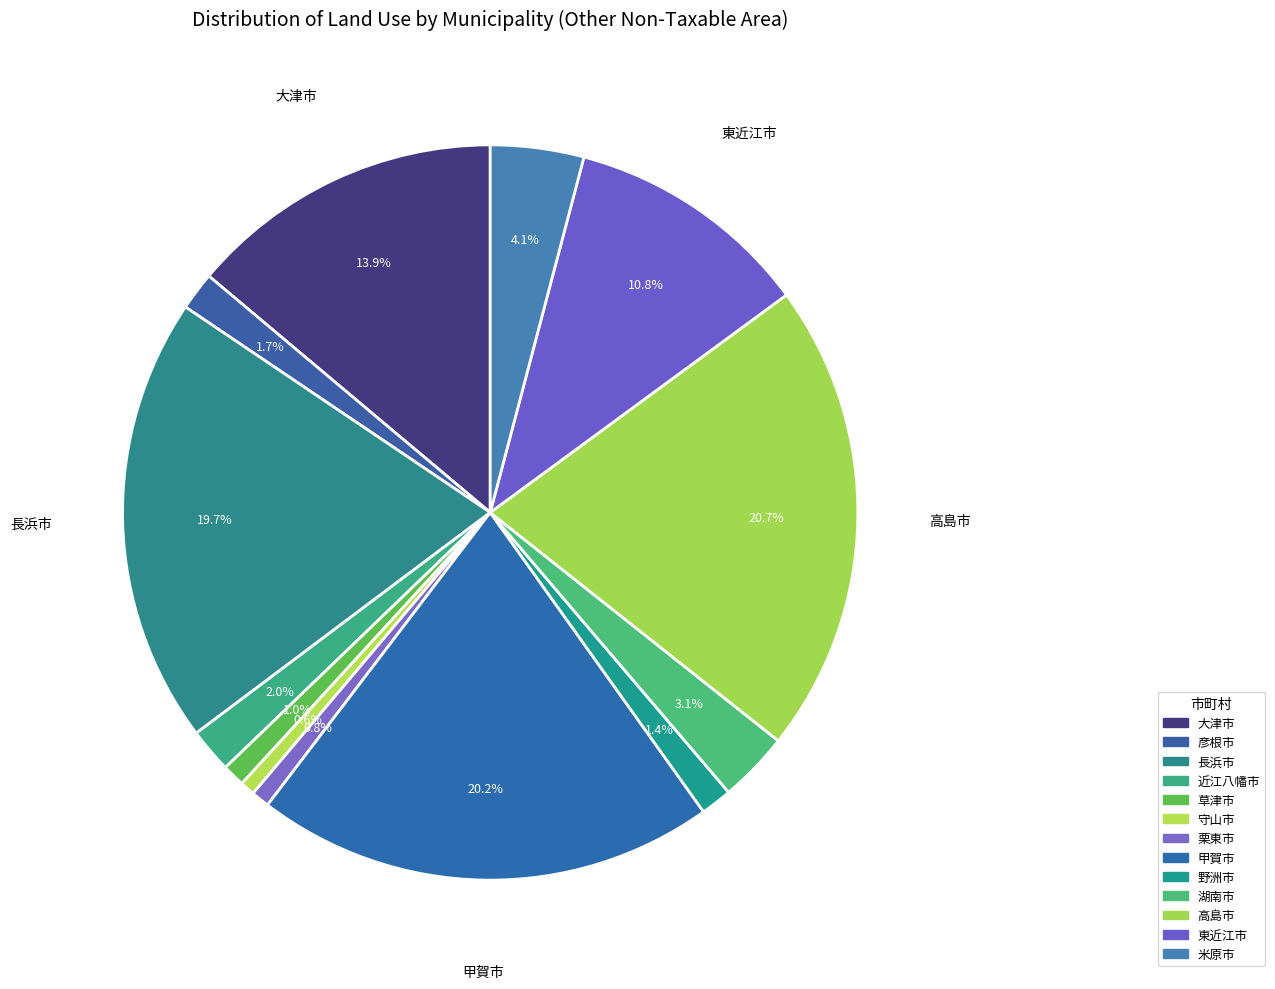

How many segments does this pie chart have?

13